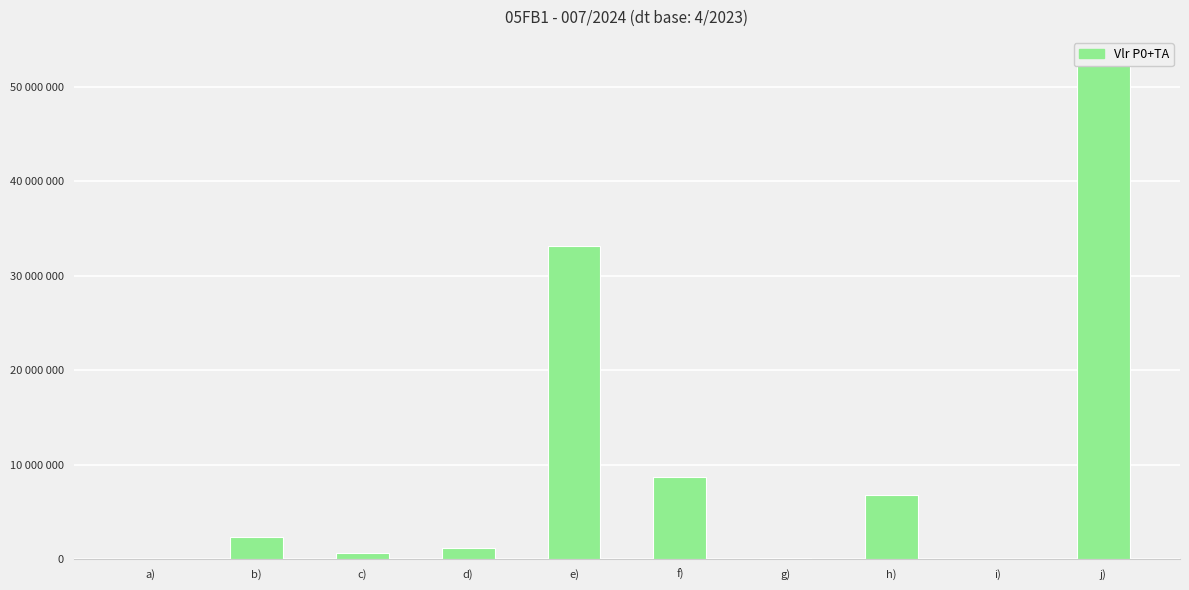

The chart shows a value of 651681.1 at c). True or false?

True